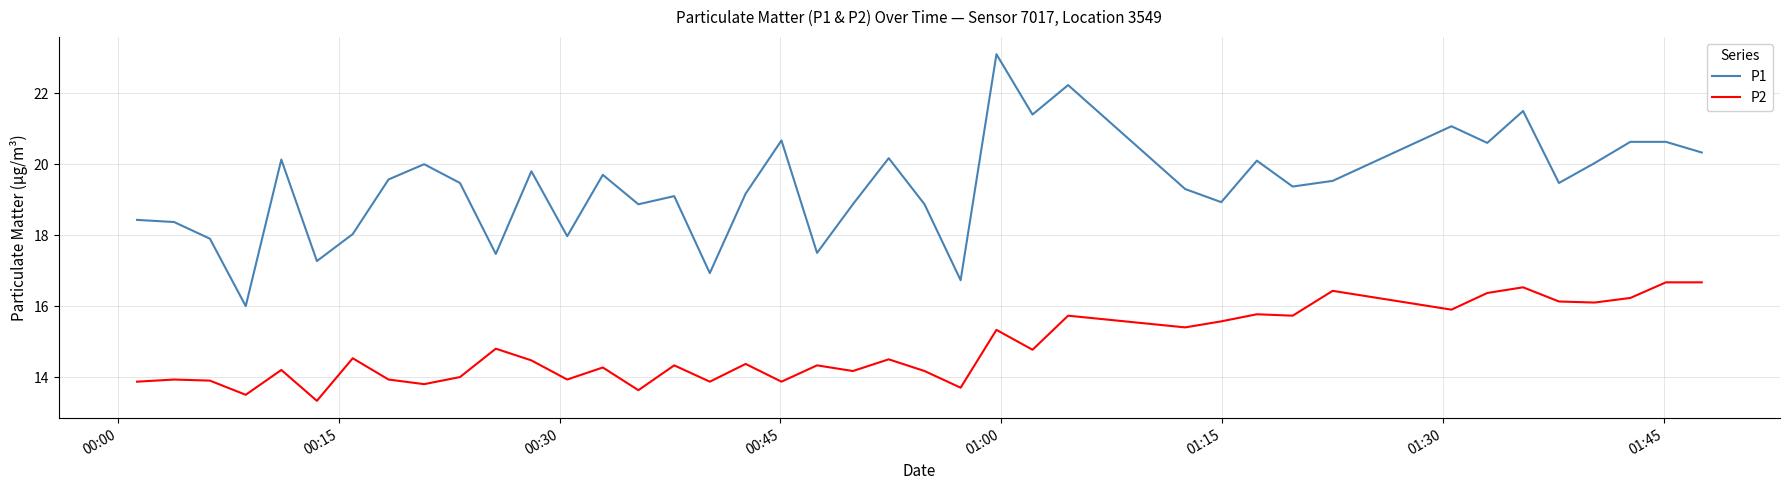

Does the chart have visible grid lines?

Yes